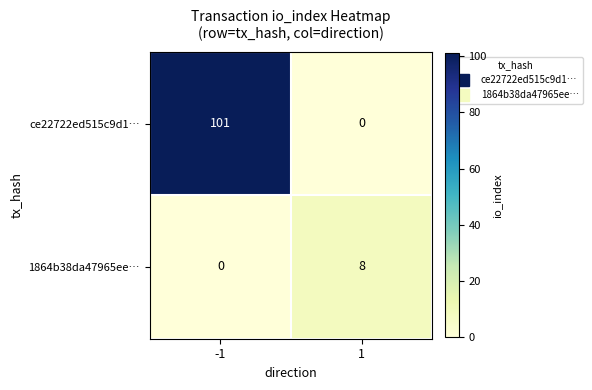

What is the maximum value shown in the chart?

101